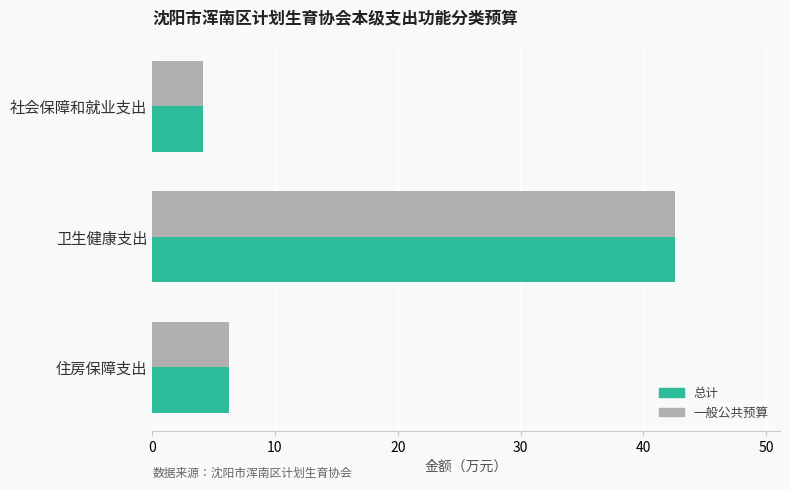

At which category is the sum across all series the highest?

卫生健康支出